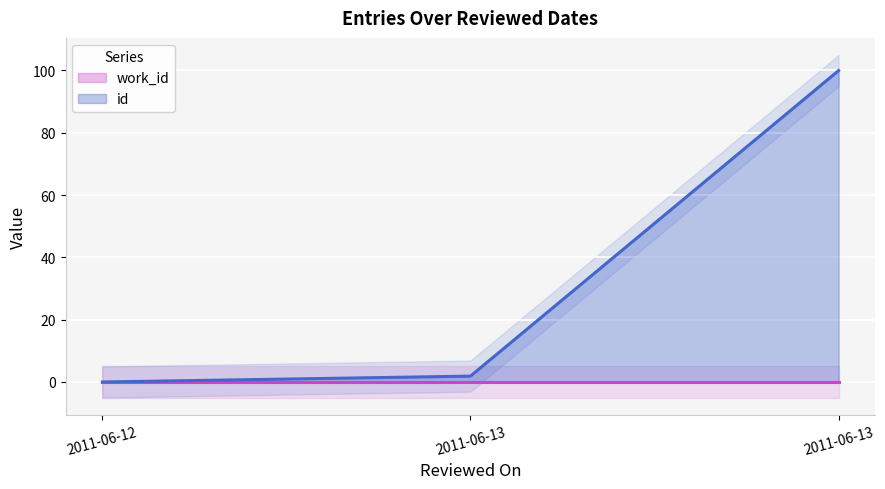

Between 2011-06-13 and 2011-06-12, which is larger?

2011-06-13